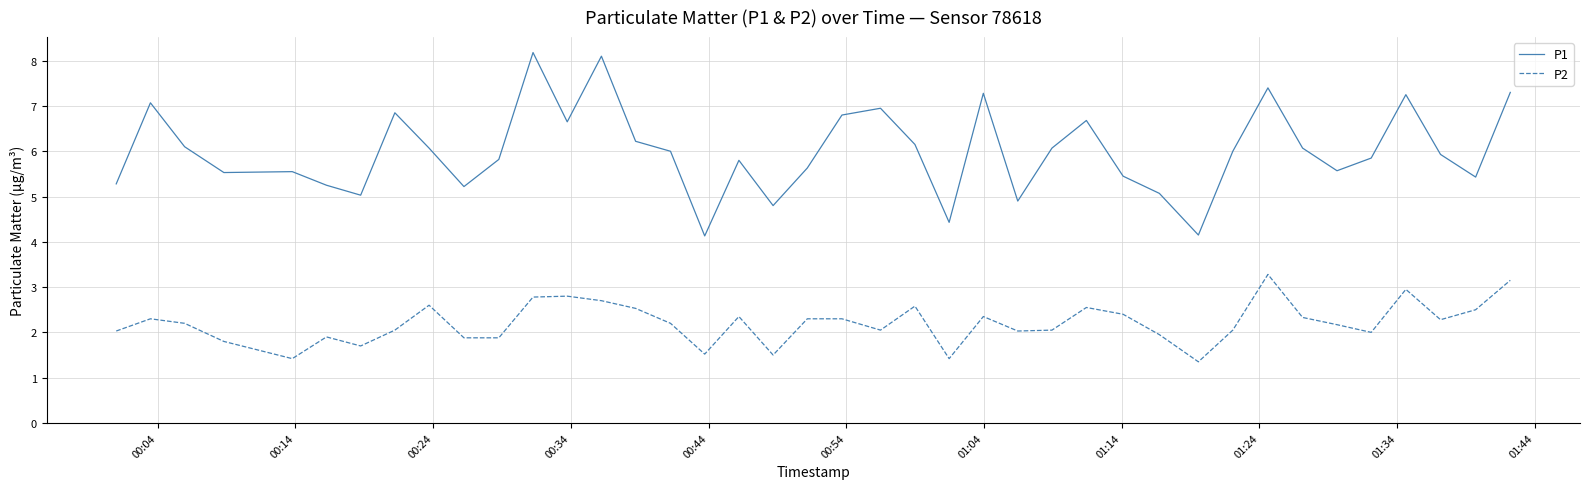

List the series in order of their overall mean, lowest first.

P2, P1